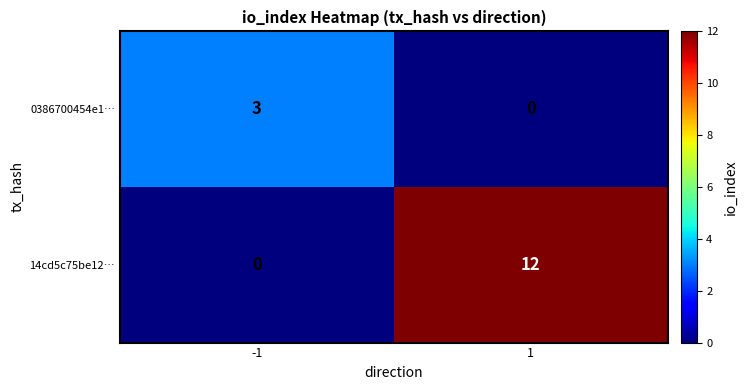

Which series changed the most between -1 and 1?

14cd5c75be12…